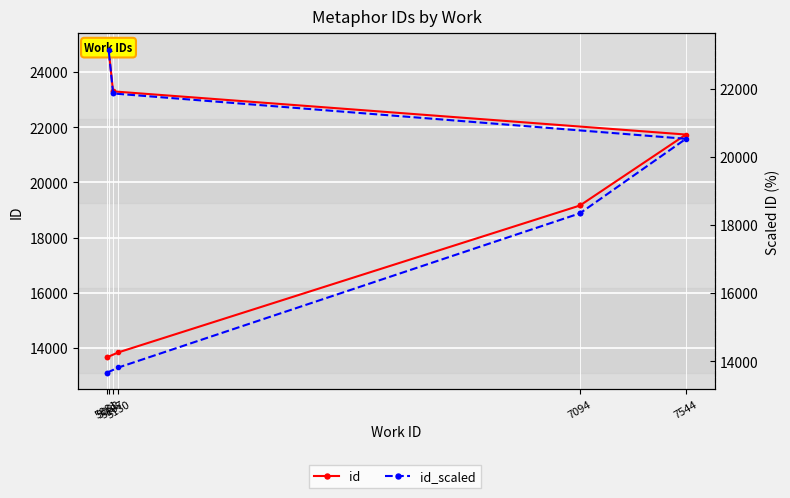

Is it true that id_scaled equals 13664.0 at 5081?

True